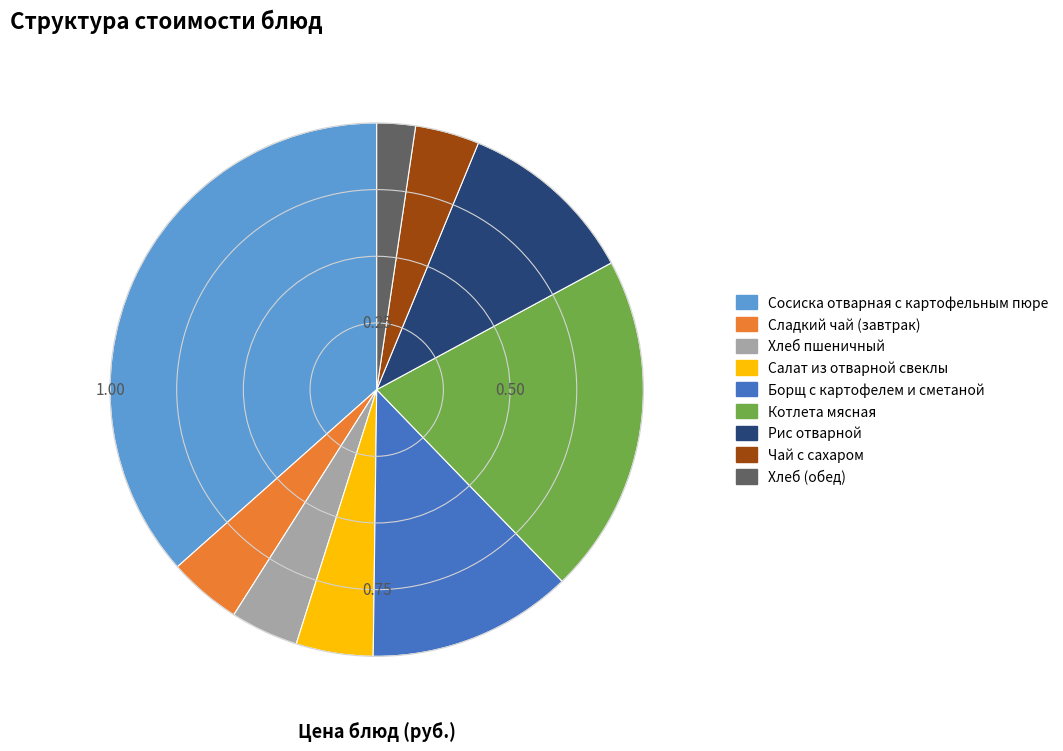

How many segments does this pie chart have?

9